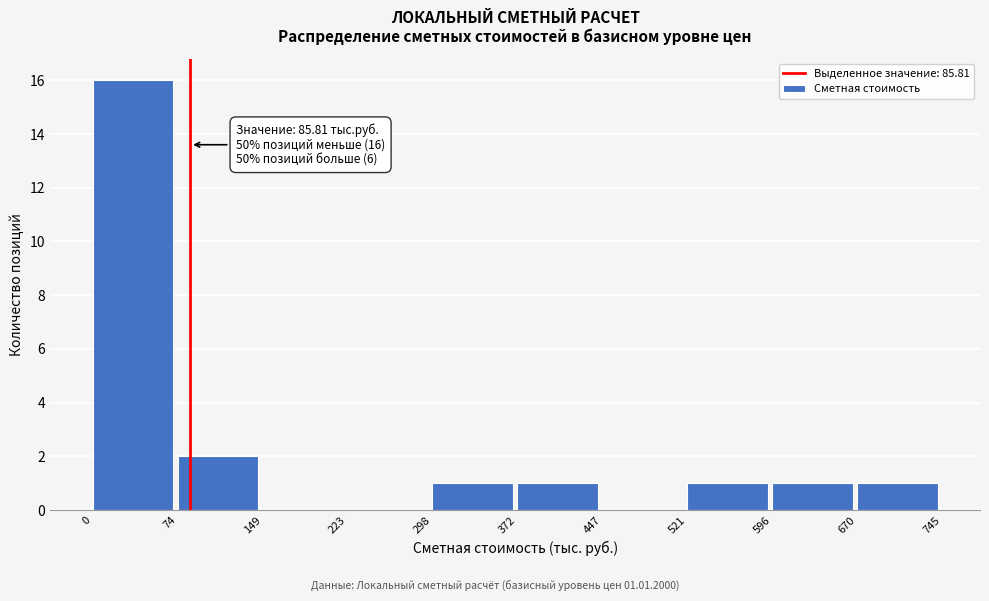

Over which range of the x-axis is the bar tallest?

0 to 74